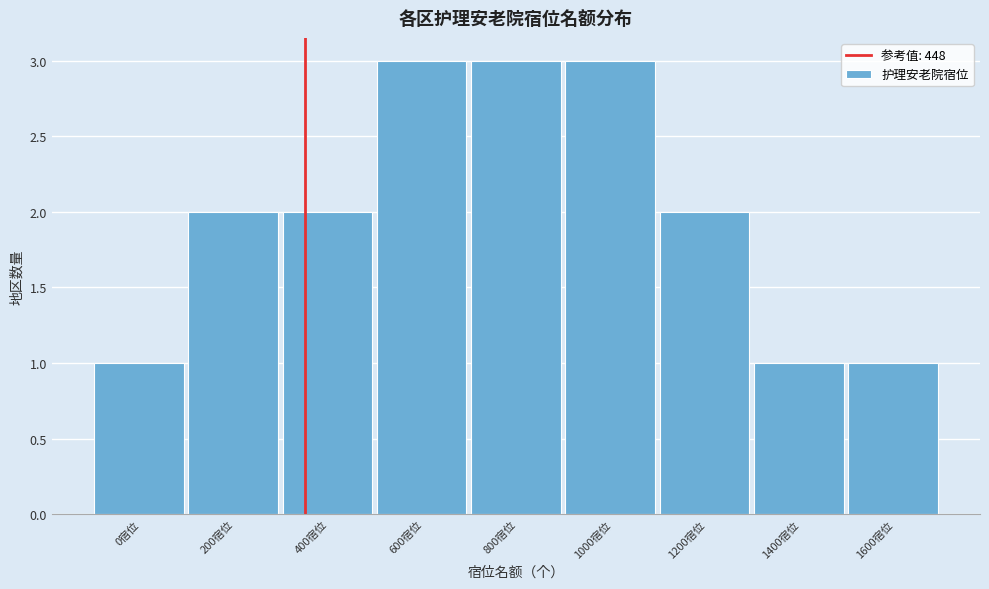

Reading left to right, what are all the values shown in this chart?

0宿位=1	200宿位=2	400宿位=2	600宿位=3	800宿位=3	1000宿位=3	1200宿位=2	1400宿位=1	1600宿位=1